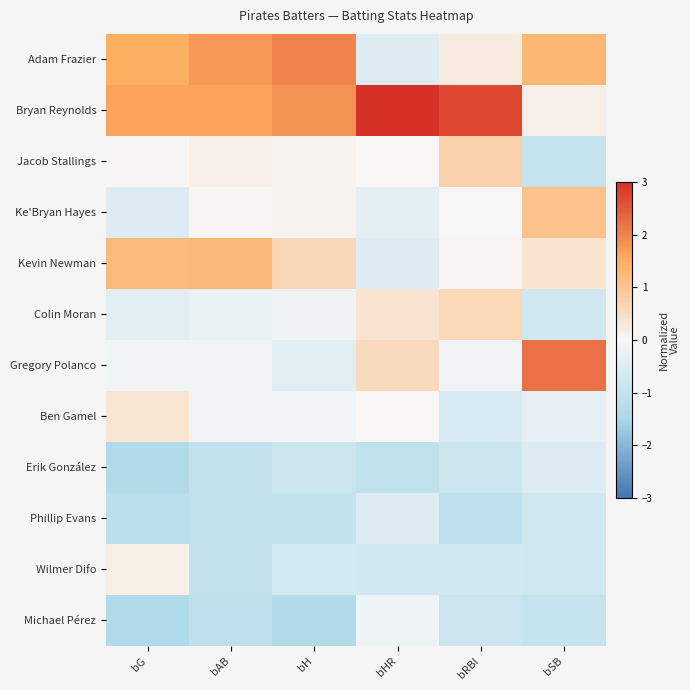

Reading left to right, list all the values displayed in this chart.

Adam Frazier: bG=1.5	bAB=1.7	bH=2.0	bHR=-0.5	bRBI=0.3	bSB=1.3
Bryan Reynolds: bG=1.6	bAB=1.6	bH=1.8	bHR=3.0	bRBI=2.7	bSB=0.2
Jacob Stallings: bG=0.0	bAB=0.2	bH=0.1	bHR=0.0	bRBI=0.8	bSB=-1.0
Ke'Bryan Hayes: bG=-0.5	bAB=0.1	bH=0.1	bHR=-0.4	bRBI=-0.0	bSB=1.1
Kevin Newman: bG=1.2	bAB=1.3	bH=0.6	bHR=-0.5	bRBI=0.0	bSB=0.4
Colin Moran: bG=-0.4	bAB=-0.3	bH=-0.2	bHR=0.4	bRBI=0.6	bSB=-0.8
Gregory Polanco: bG=-0.1	bAB=-0.1	bH=-0.4	bHR=0.6	bRBI=-0.1	bSB=2.2
Ben Gamel: bG=0.4	bAB=-0.1	bH=-0.1	bHR=0.0	bRBI=-0.6	bSB=-0.3
Erik González: bG=-1.3	bAB=-1.0	bH=-0.9	bHR=-1.1	bRBI=-0.9	bSB=-0.5
Phillip Evans: bG=-1.2	bAB=-1.1	bH=-1.0	bHR=-0.5	bRBI=-1.1	bSB=-0.8
Wilmer Difo: bG=0.2	bAB=-1.1	bH=-0.7	bHR=-0.7	bRBI=-0.7	bSB=-0.8
Michael Pérez: bG=-1.4	bAB=-1.1	bH=-1.3	bHR=-0.2	bRBI=-0.9	bSB=-1.0